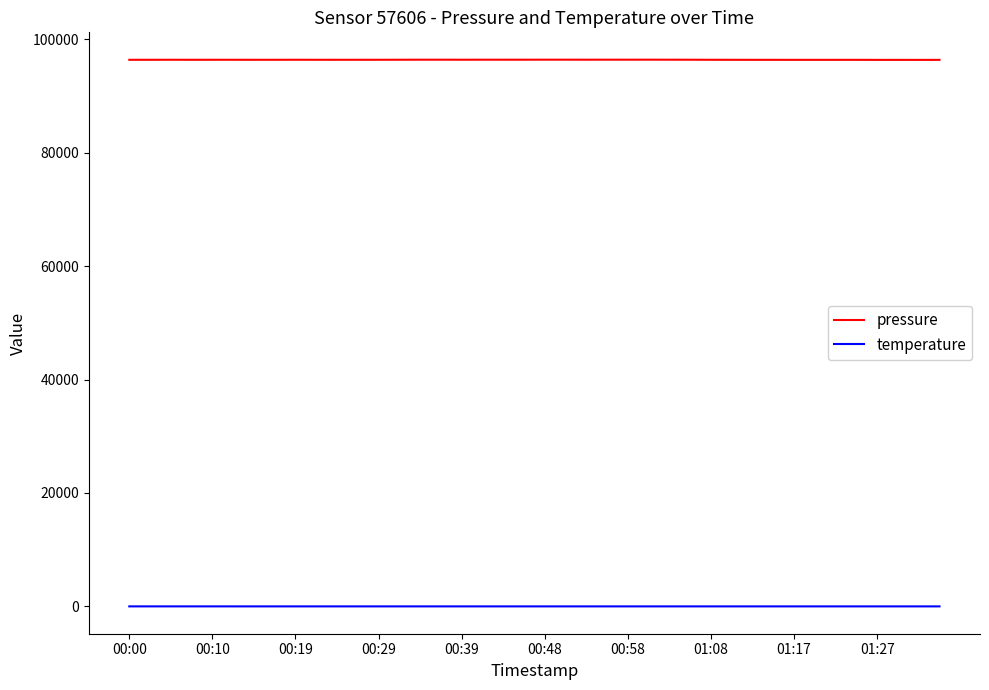

True or false: pressure has more than 2 interior local peaks.

True